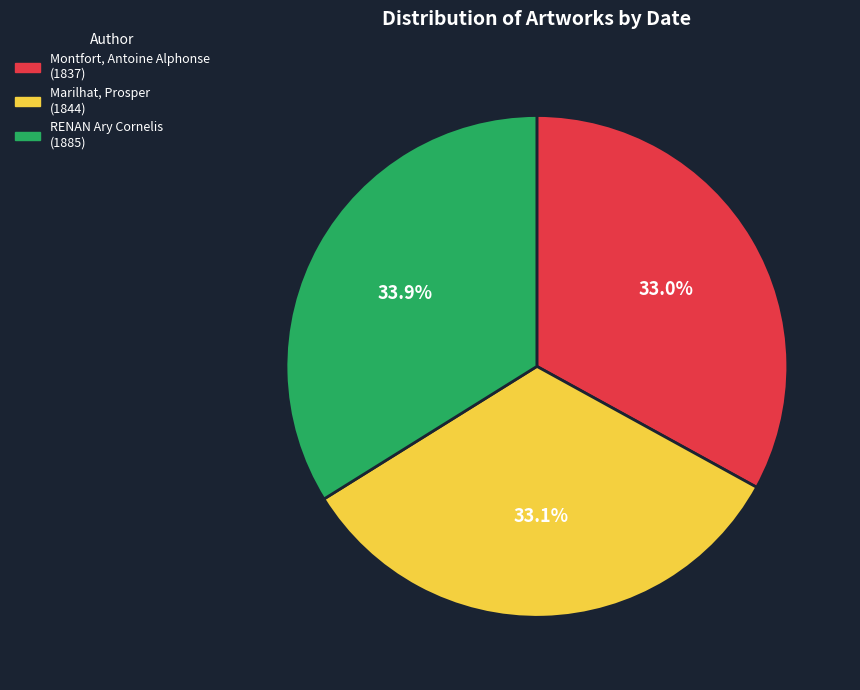

How many slices are in this pie chart?

3